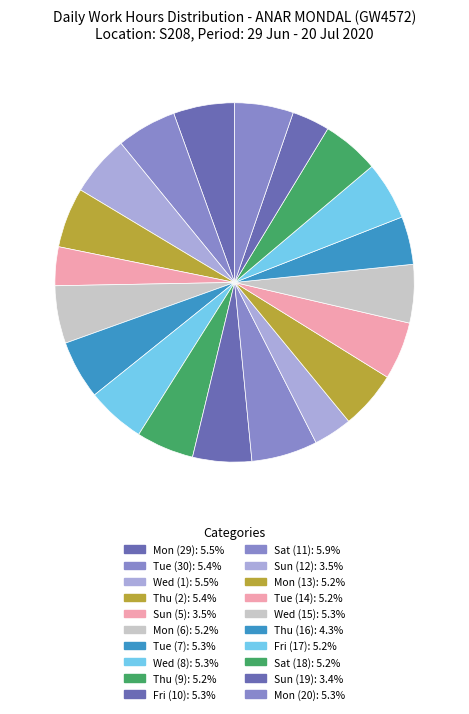

What percentage is the Thu (2) slice, to the nearest percent?

5%